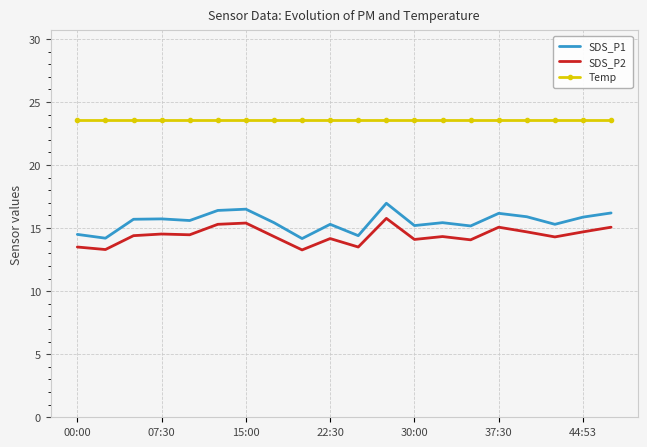

What is the smallest value displayed?

13.3